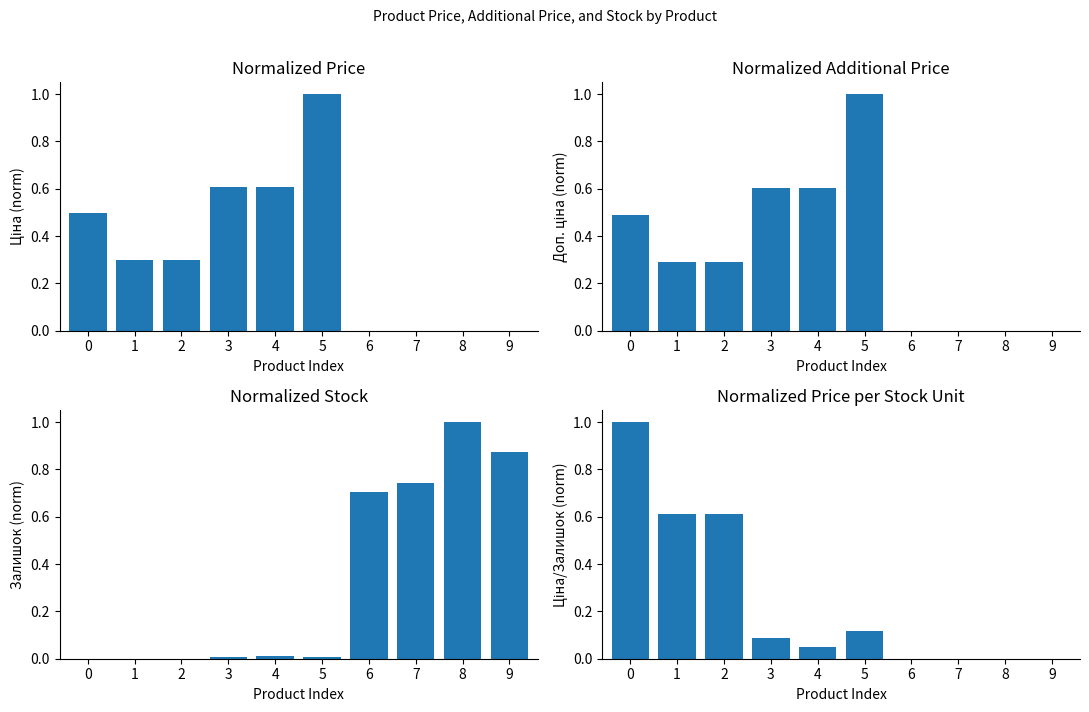

Is it true that Залишок (norm) equals 1.4 at 9?

False